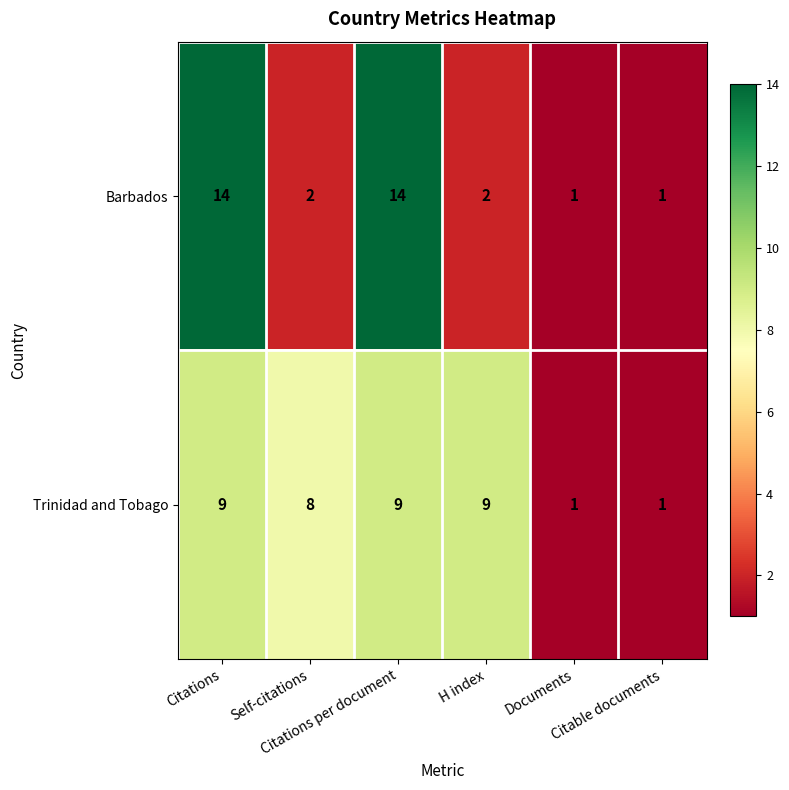

Rank the series by their maximum value, from highest to lowest.

Barbados, Trinidad and Tobago